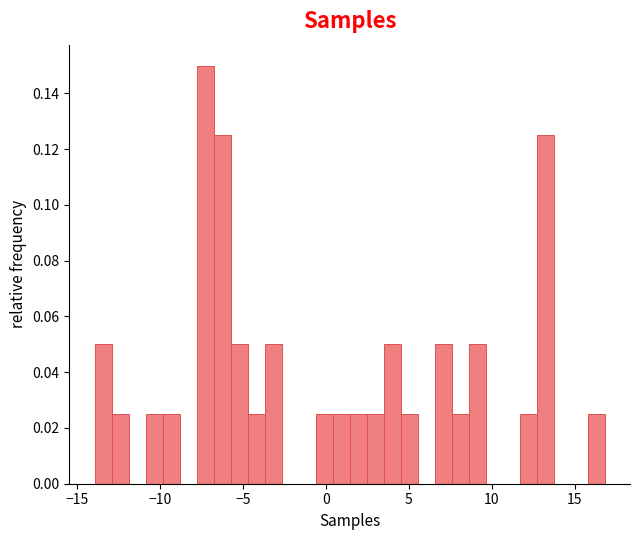

Around what value on the x-axis is the tallest bar? Give the approximate position of its centre, as read against the axis.

-7.5